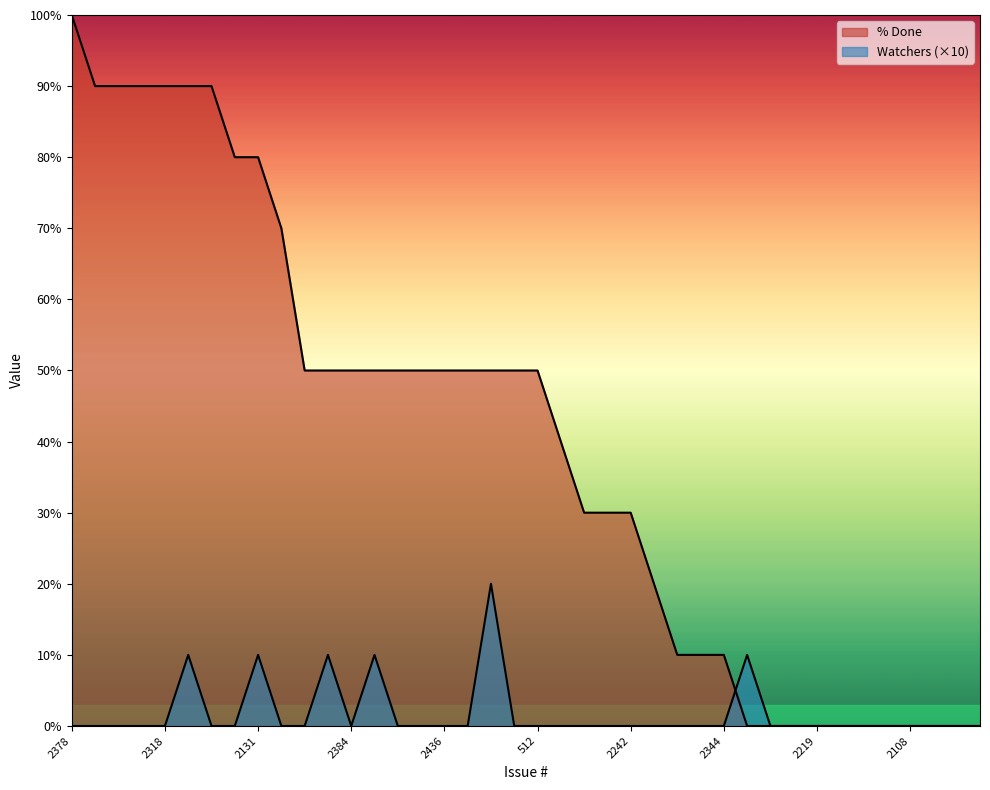

Reading right to left, extract all data points from this chart.

% Done: 1947=0	2327=0	1969=0	2108=0	1783=0	1993=0	2107=0	2219=0	2246=0	1882=0	1980=0	2344=10	1716=10	2298=10	2266=20	2242=30	2151=30	936=30	1828=40	512=50	1725=50	2365=50	2227=50	2436=50	2329=50	ISSUE-12=50	2391=50	2384=50	ISSUE-17=50	2155=50	2290=70	2131=80	1868=80	2098=90	2359=90	2318=90	2439=90	2295=90	1989=90	2378=100
Watchers: 1947=0	2327=0	1969=0	2108=0	1783=0	1993=0	2107=0	2219=0	2246=0	1882=0	1980=10	2344=0	1716=0	2298=0	2266=0	2242=0	2151=0	936=0	1828=0	512=0	1725=0	2365=20	2227=0	2436=0	2329=0	ISSUE-12=0	2391=10	2384=0	ISSUE-17=10	2155=0	2290=0	2131=10	1868=0	2098=0	2359=10	2318=0	2439=0	2295=0	1989=0	2378=0